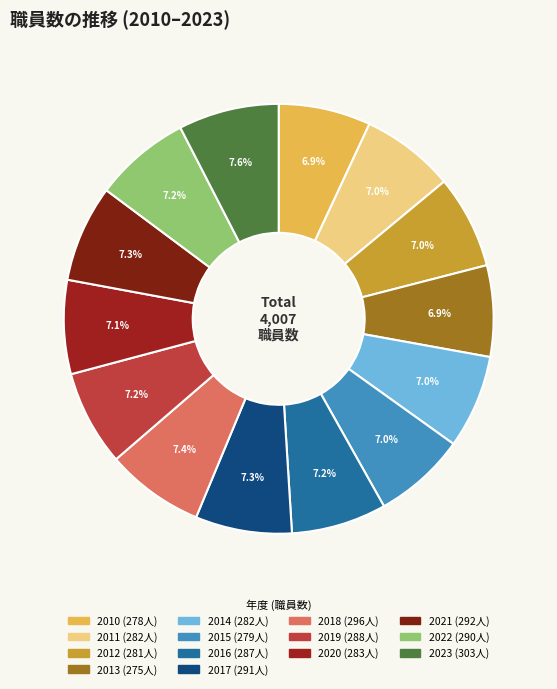

What percentage do 2013 and 2010 together represent?

13.8%